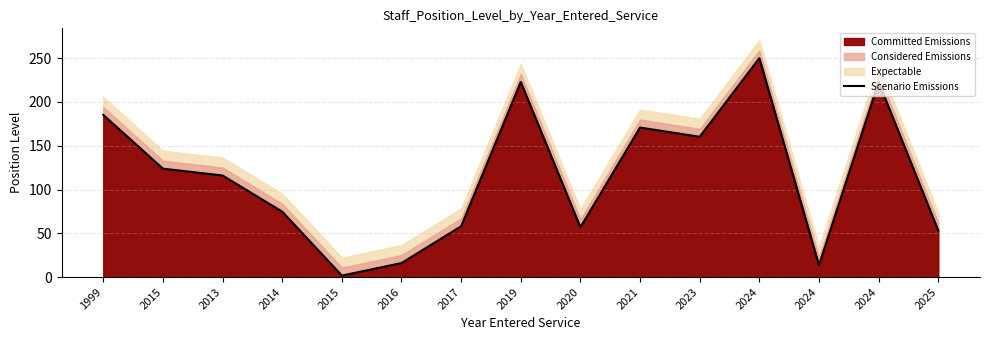

Rank the categories by value from lowest to highest.

2015, 2024, 2016, 2025, 2020, 2017, 2014, 2013, 2015, 2023, 2021, 1999, 2024, 2019, 2024